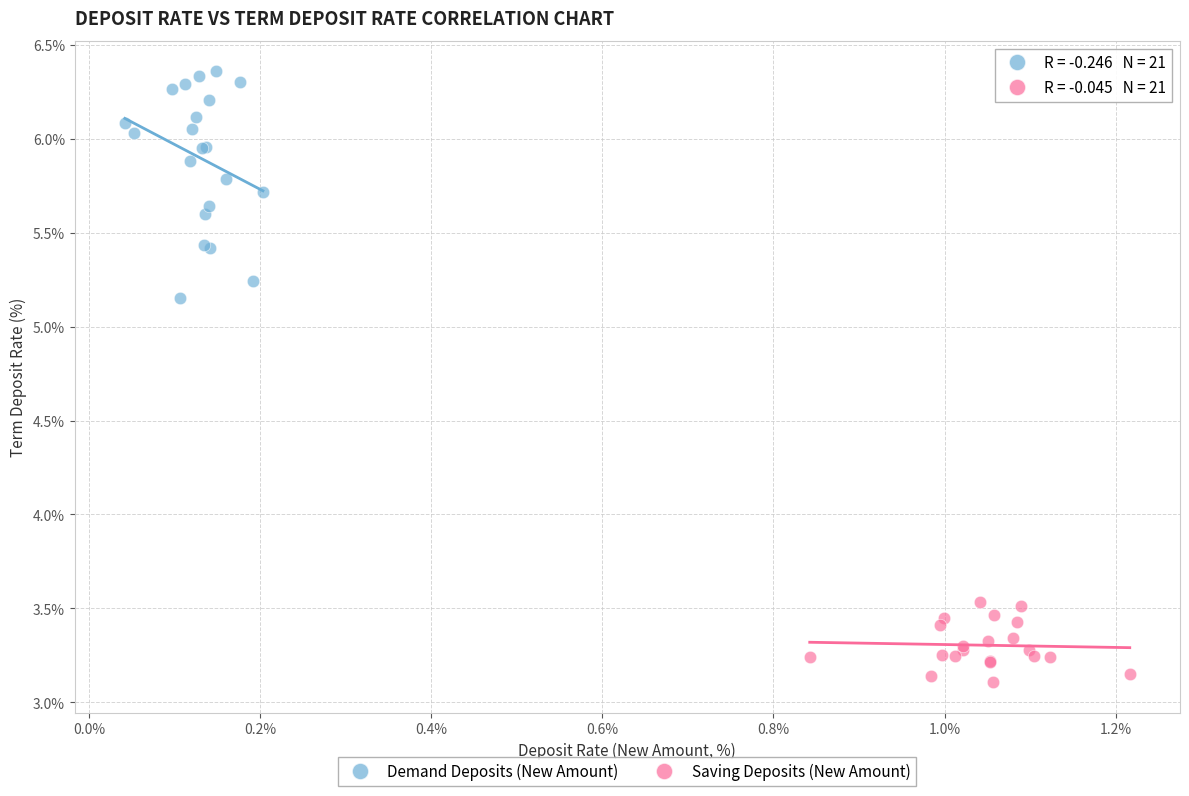

Which series contains the lowest Y value?

Saving Deposits (New Amount)